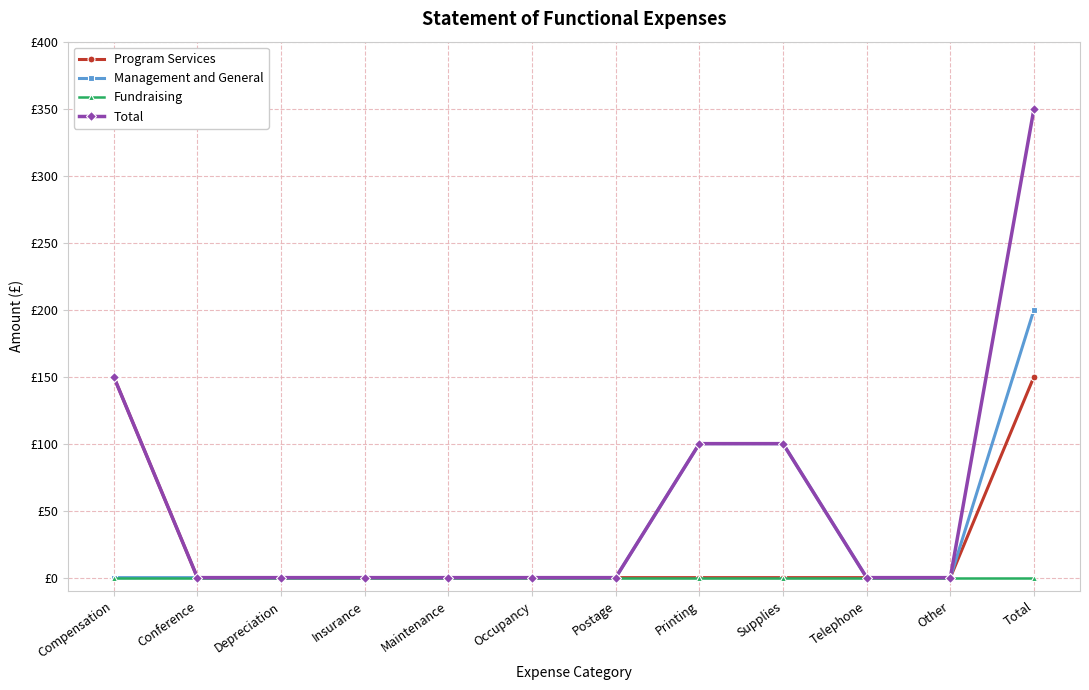

Rank the series by their maximum value, from highest to lowest.

Total, Management and General, Program Services, Fundraising